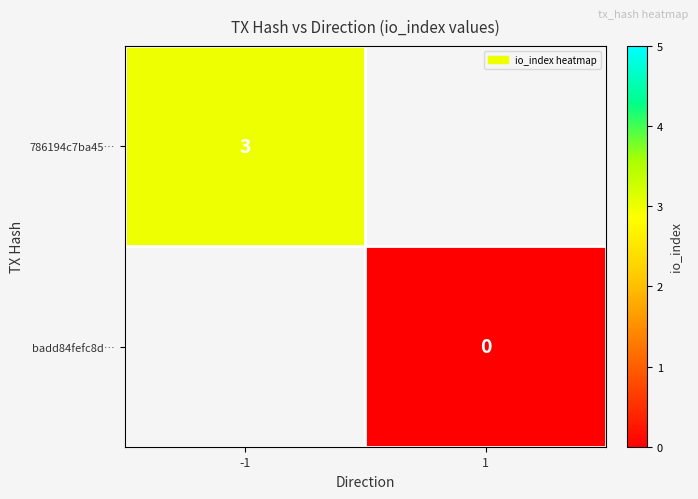

Is the value of badd84fefc8d… at 1 greater than the value of 786194c7ba45… at -1?

No